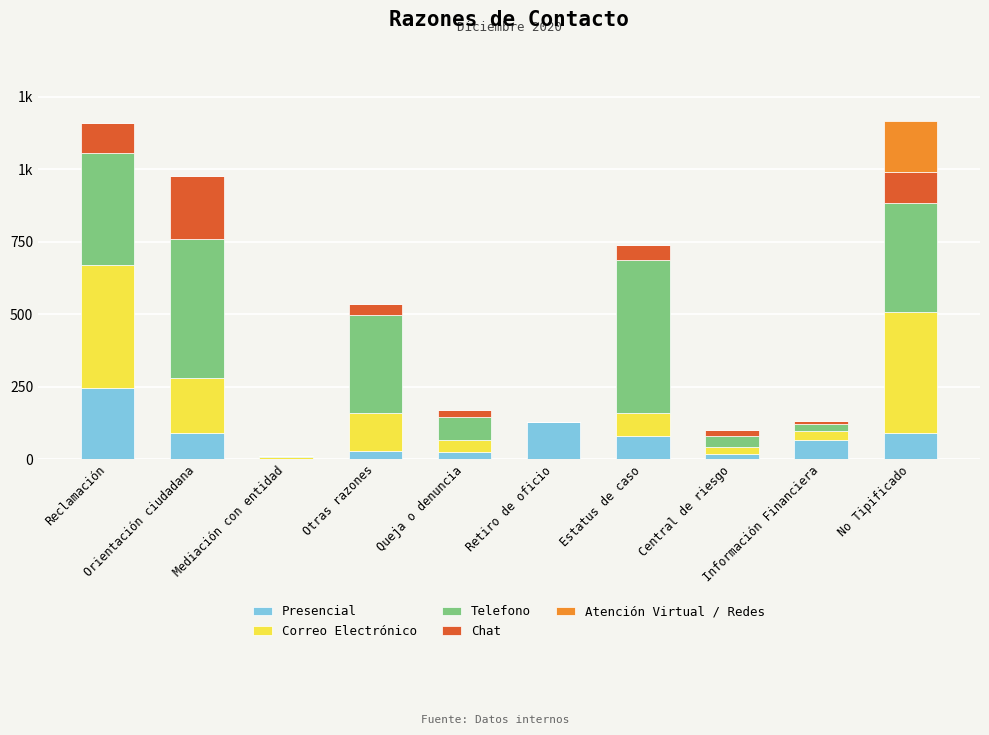

What is the difference between the second highest and second lowest values in the Chat series?

105